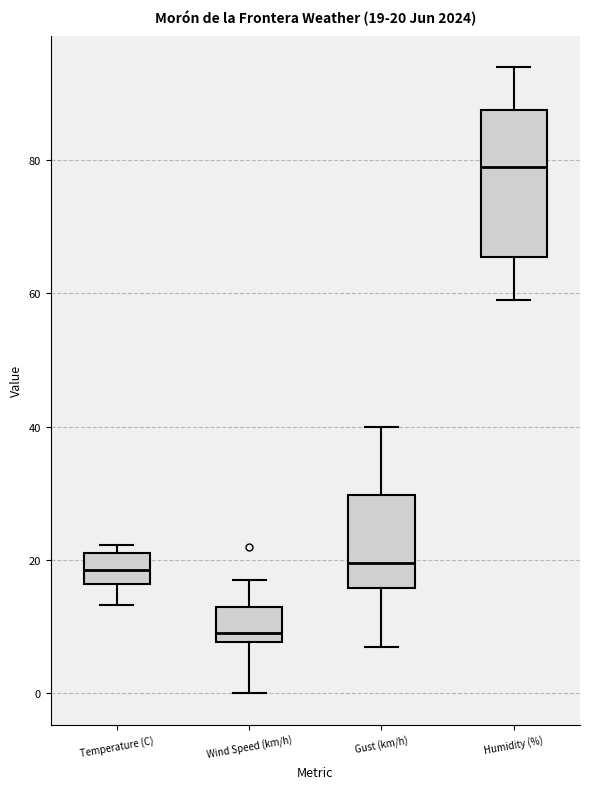

Which box is the tallest, from its lower edge to its upper edge?

Humidity (%)